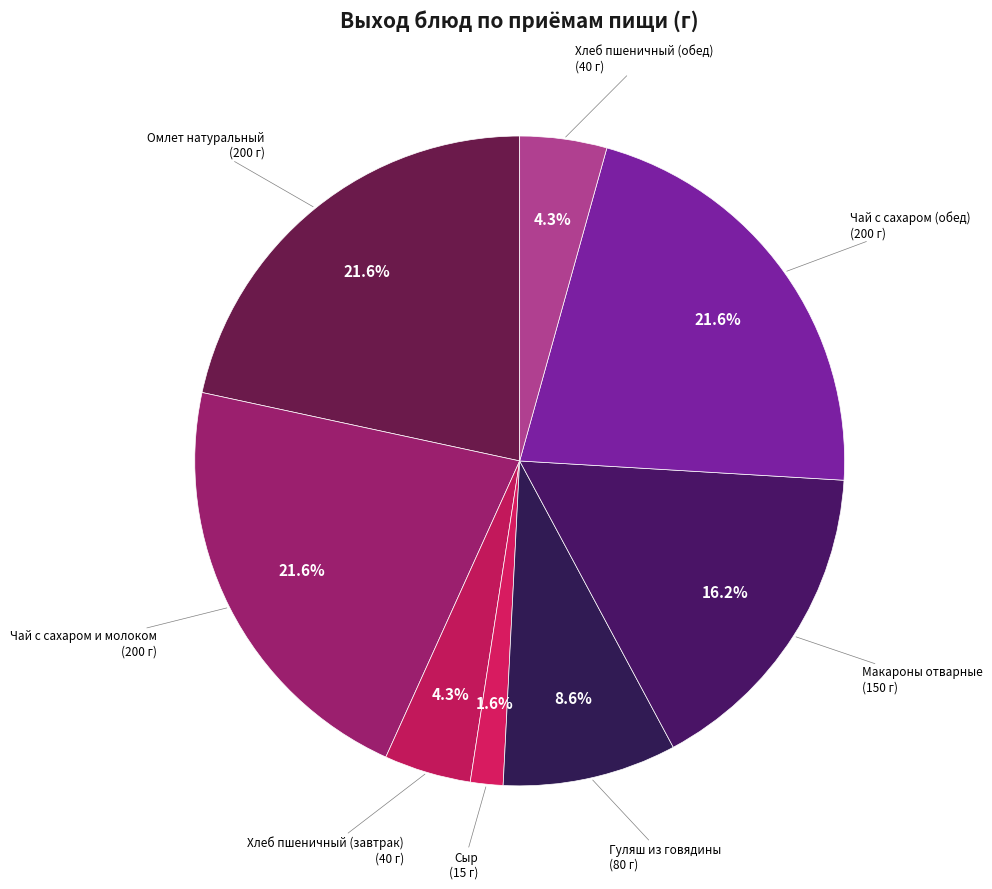

Which slice is the smallest?

Сыр